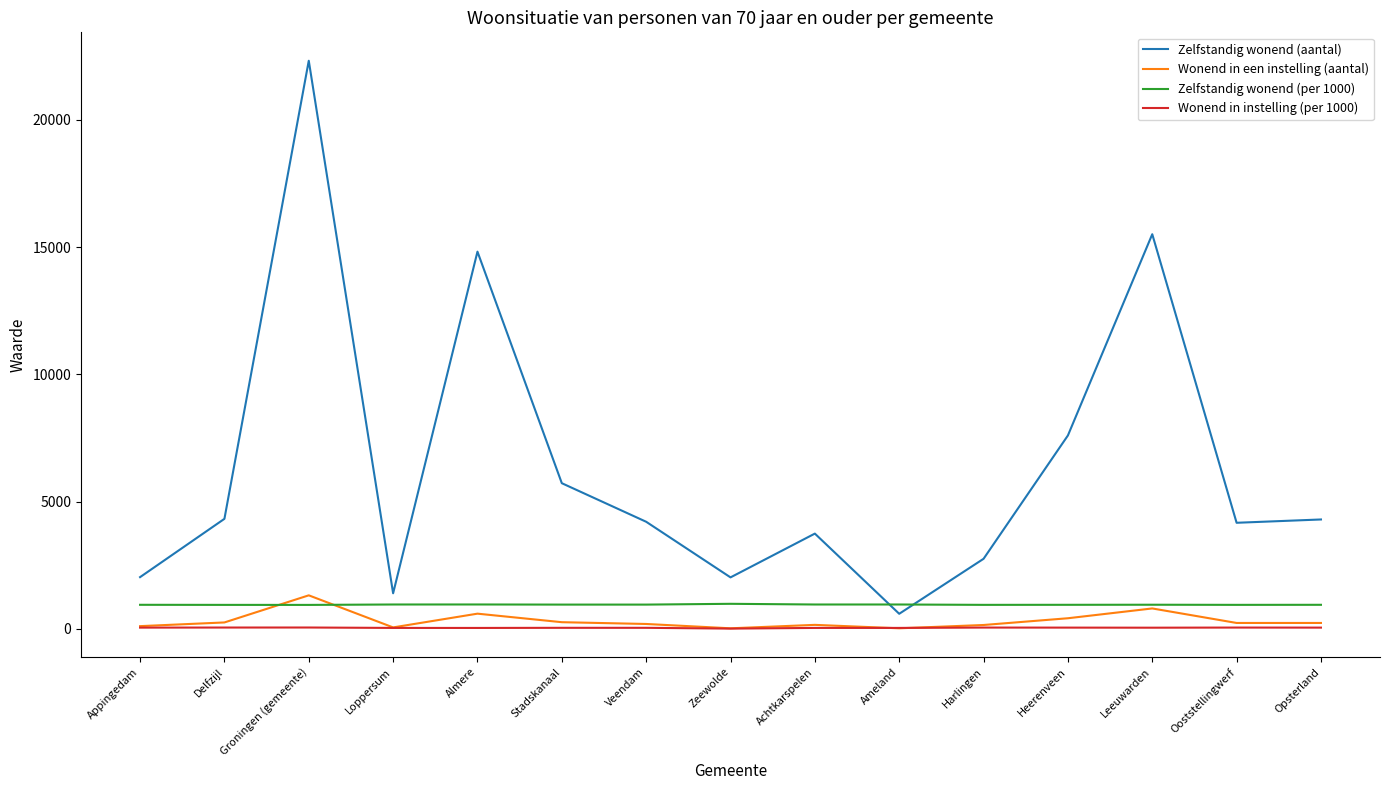

What are all the series names shown in the legend?

Zelfstandig wonend (aantal), Wonend in een instelling (aantal), Zelfstandig wonend (per 1000), Wonend in instelling (per 1000)